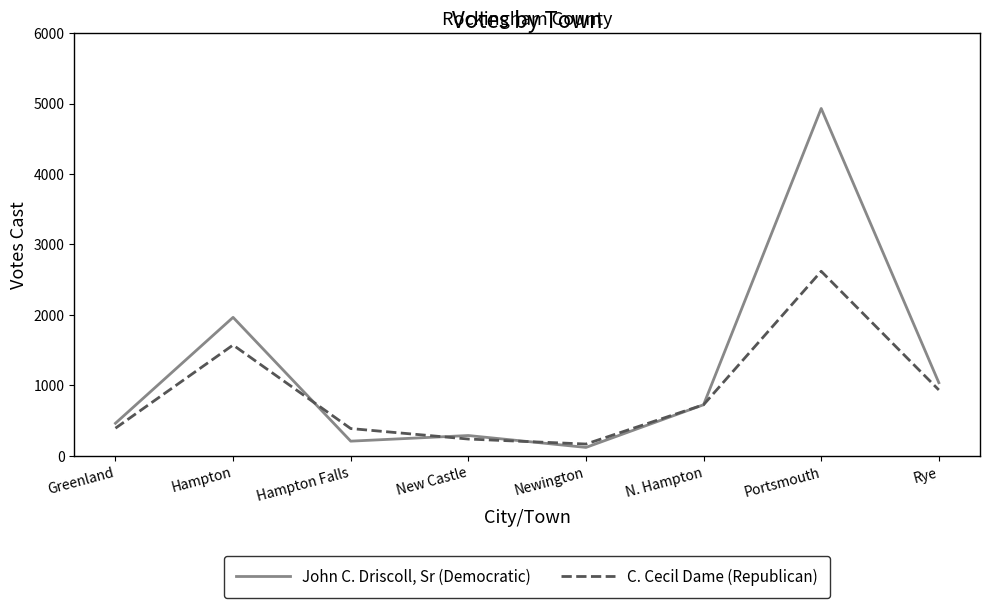

What is the average value of the John C. Driscoll, Sr (Democratic) series?

1216